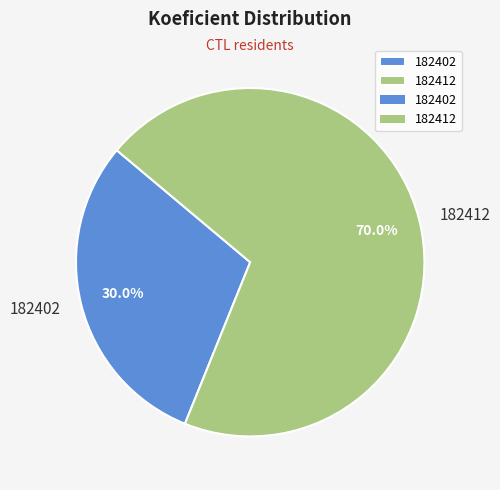

Rank the categories by value from lowest to highest.

182402, 182412